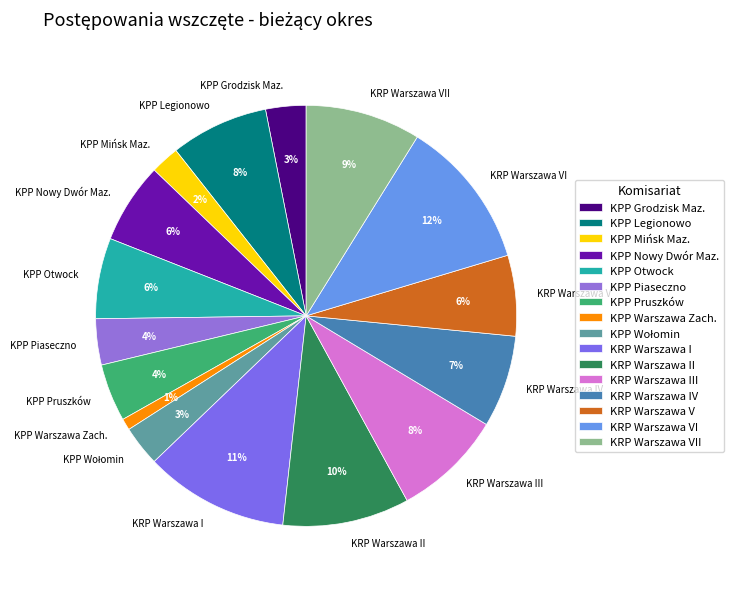

To the nearest percent, what is the difference between the largest and smallest slice percentages?

11%